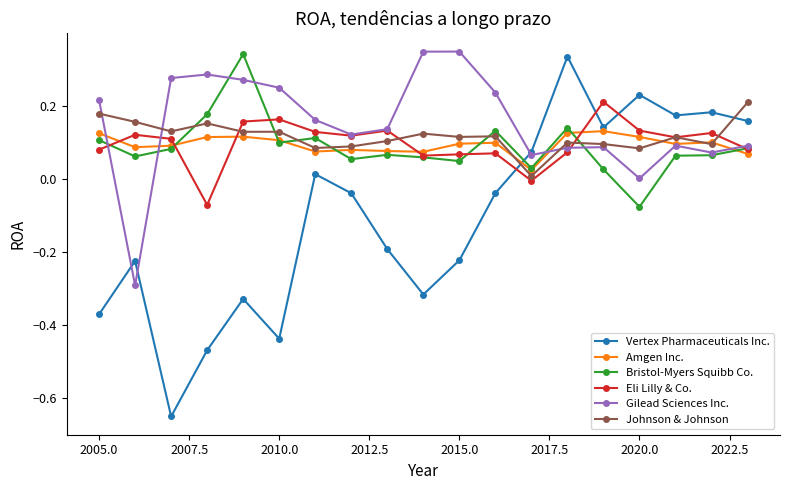

At how many categories does at least one series exceed 0?

19